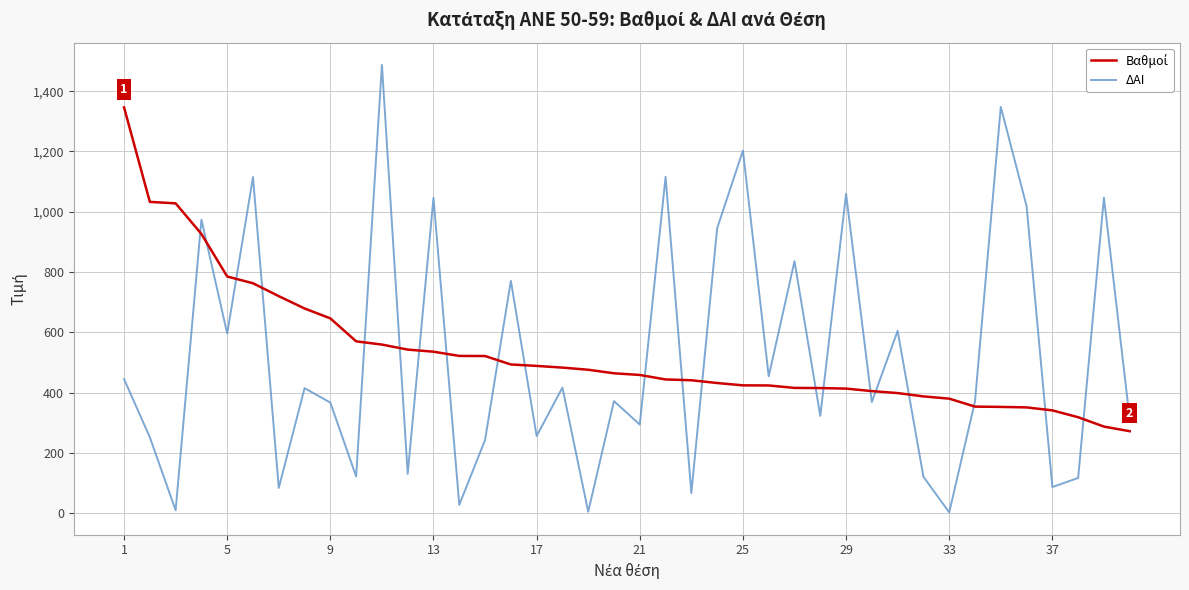

Which series has the largest range (max minus min)?

ΔΑΙ